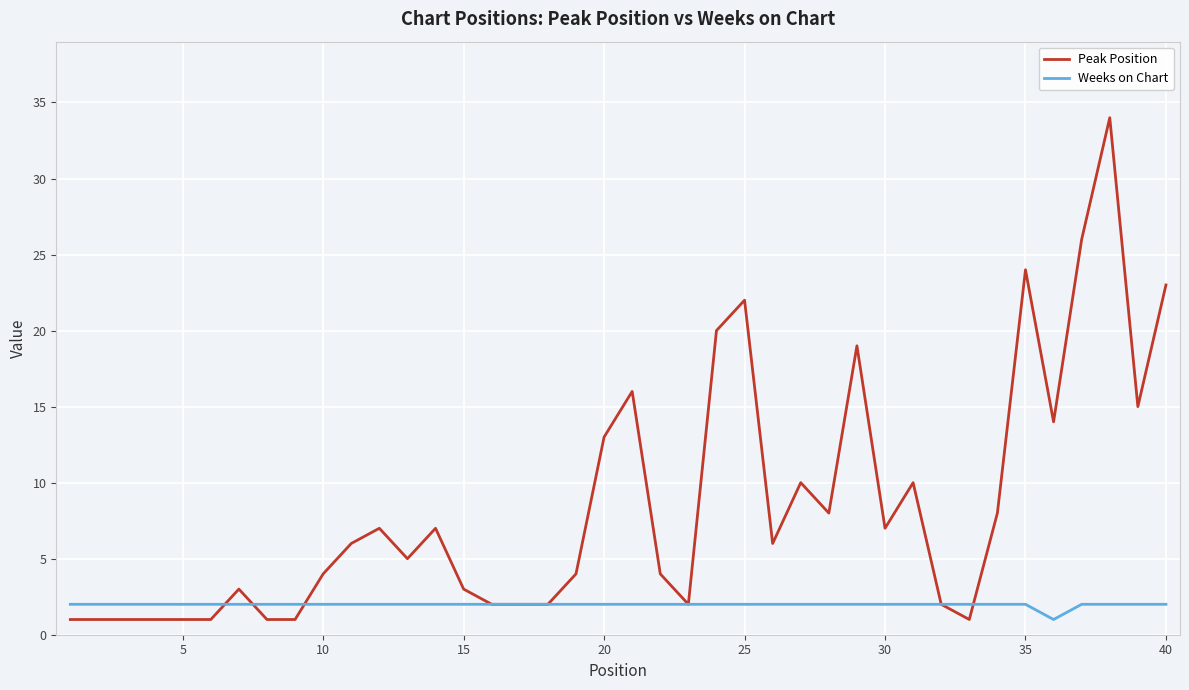

Which series has the largest total across all categories?

Peak Position